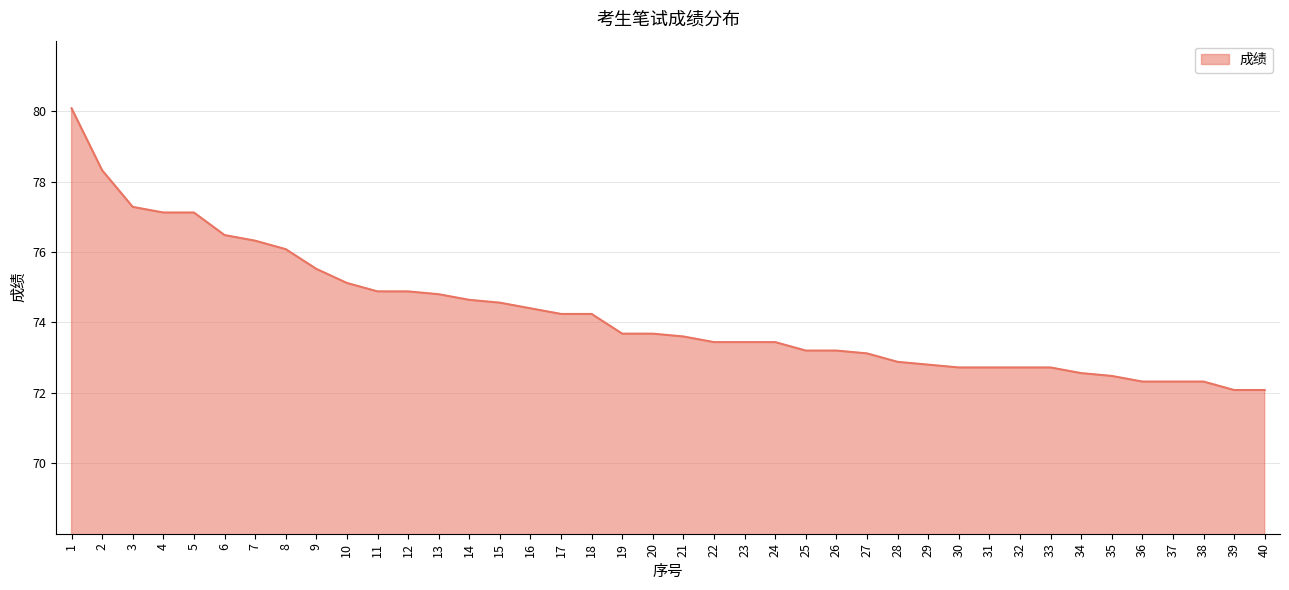

What is the maximum value shown in the chart?

80.1